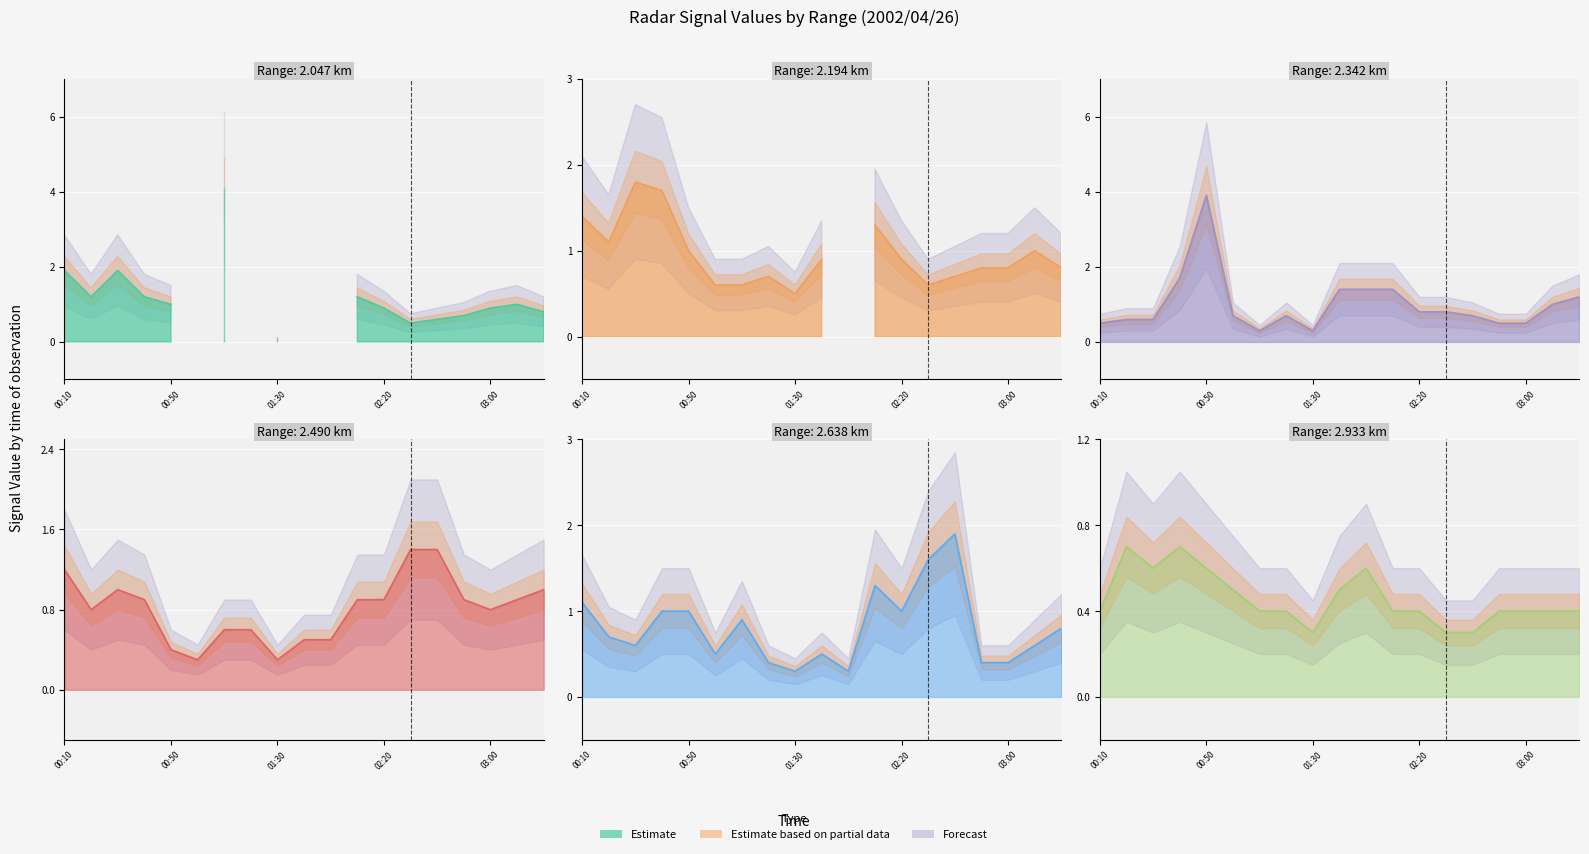

What is the sum of all   2.933 values?

8.7